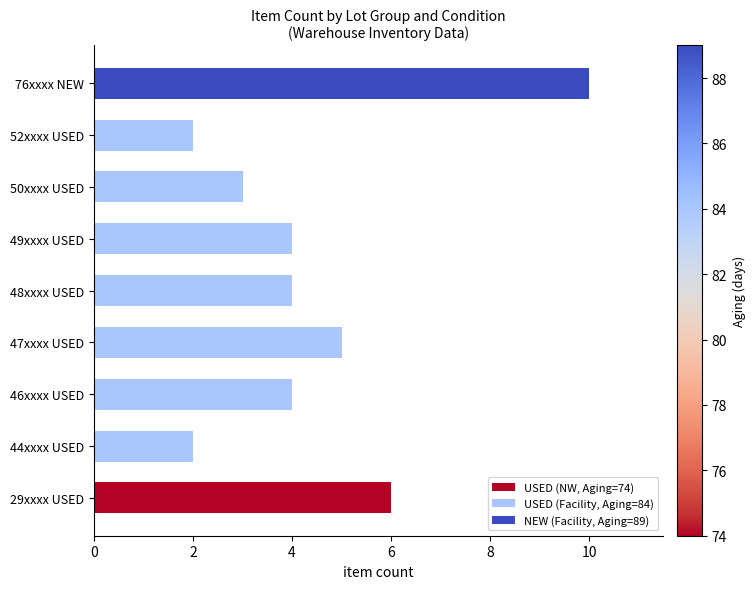

What is the difference between the maximum and second lowest values?

8